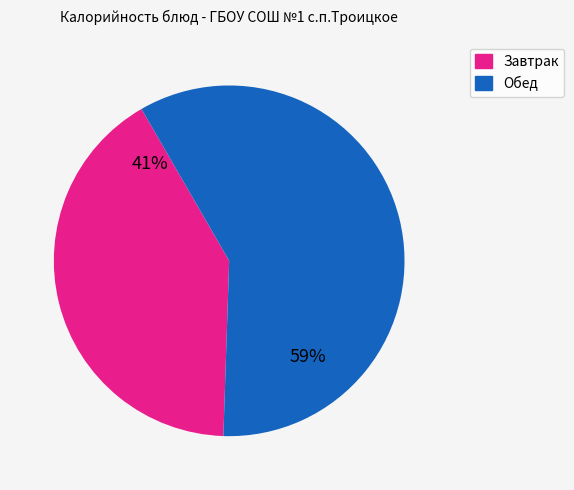

To the nearest percent, what is the average slice percentage?

50%